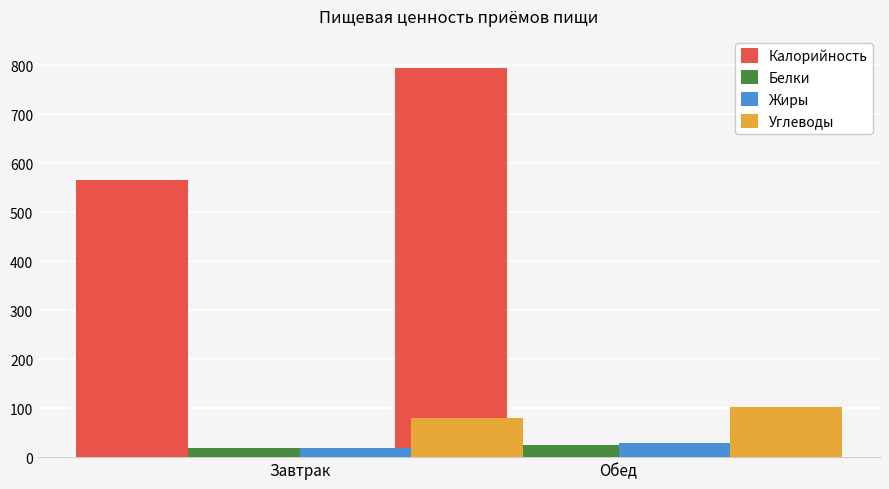

The Углеводы series shows 43.5 at Обед. True or false?

False